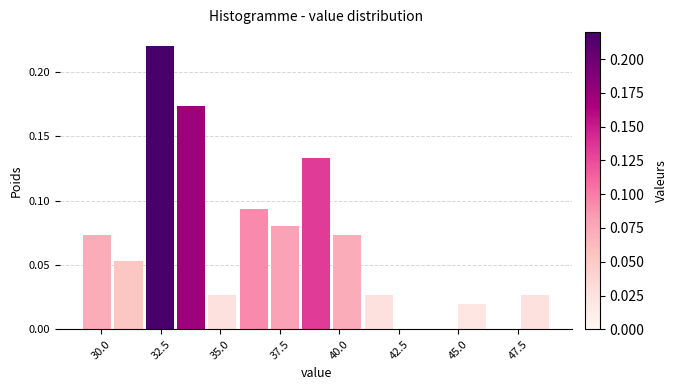

Around what value on the x-axis is the tallest bar? Give the approximate position of its centre, as read against the axis.

32.5